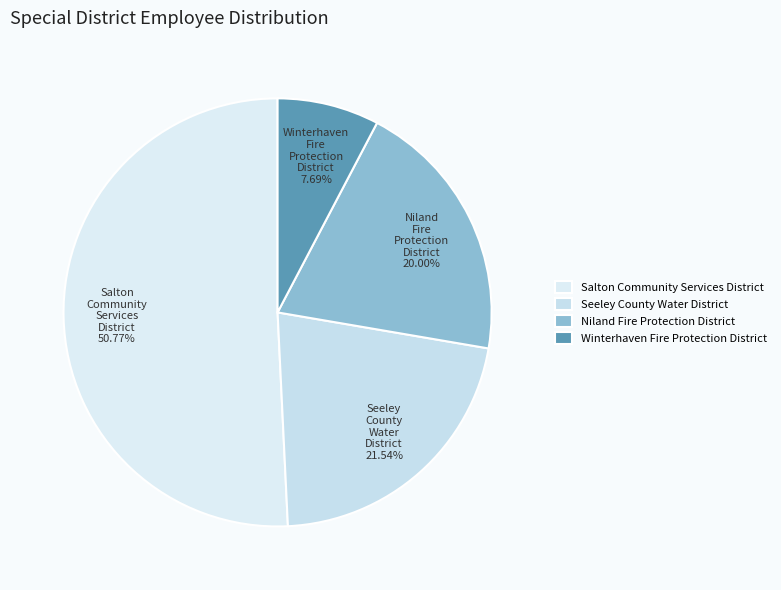

Which has a higher value, Niland Fire Protection District or Salton Community Services District?

Salton Community Services District